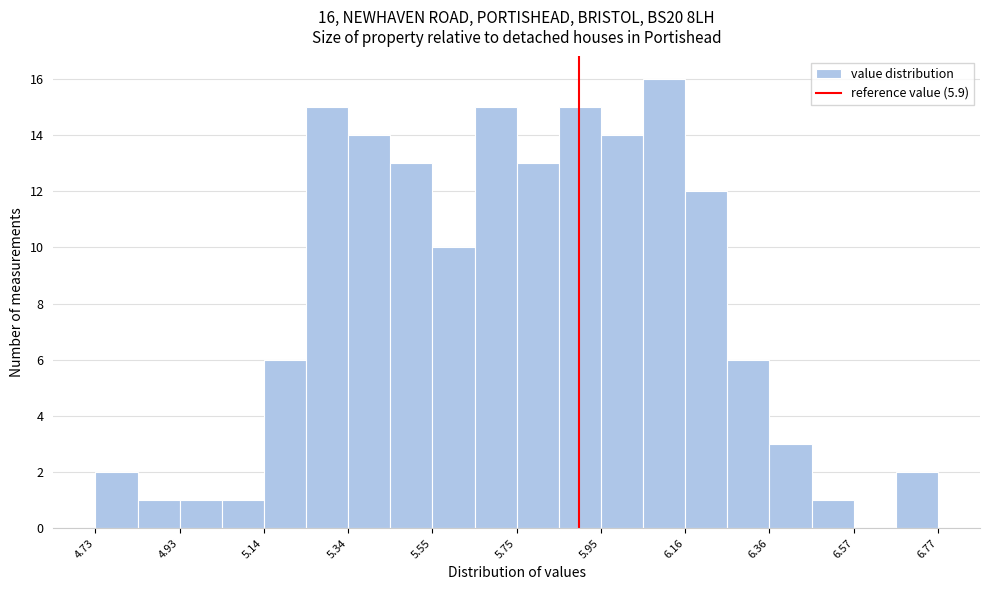

Around what value on the x-axis is the tallest bar? Give the approximate position of its centre, as read against the axis.

6.10